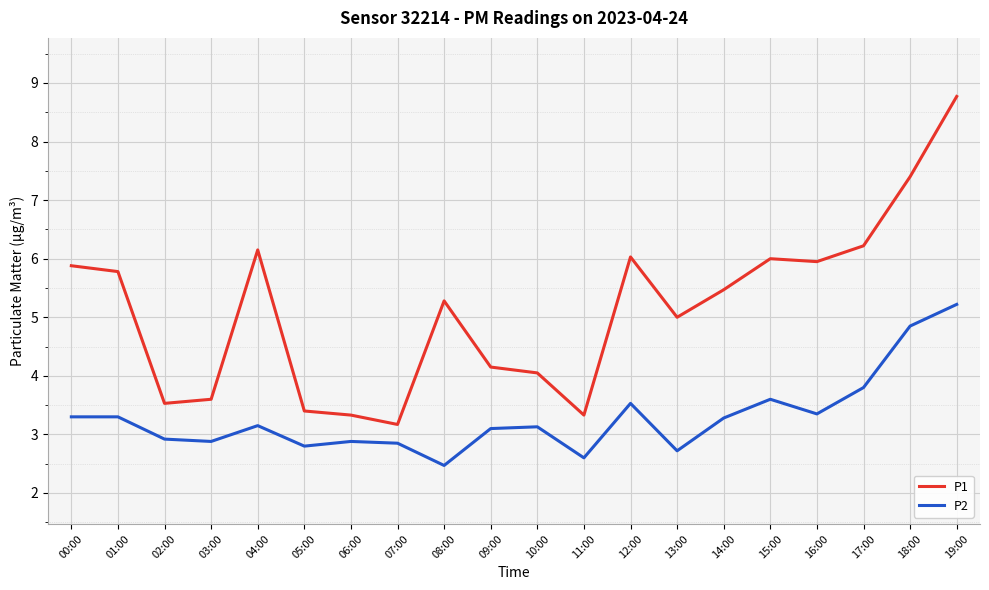

At how many categories does at least one series exceed 7?

2